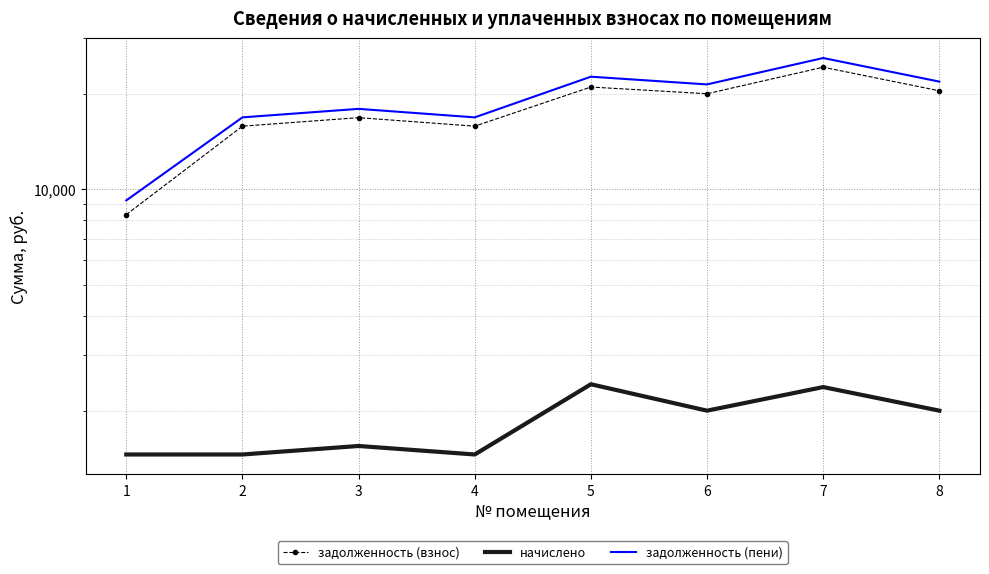

At which category does начислено reach its first local valley?

4